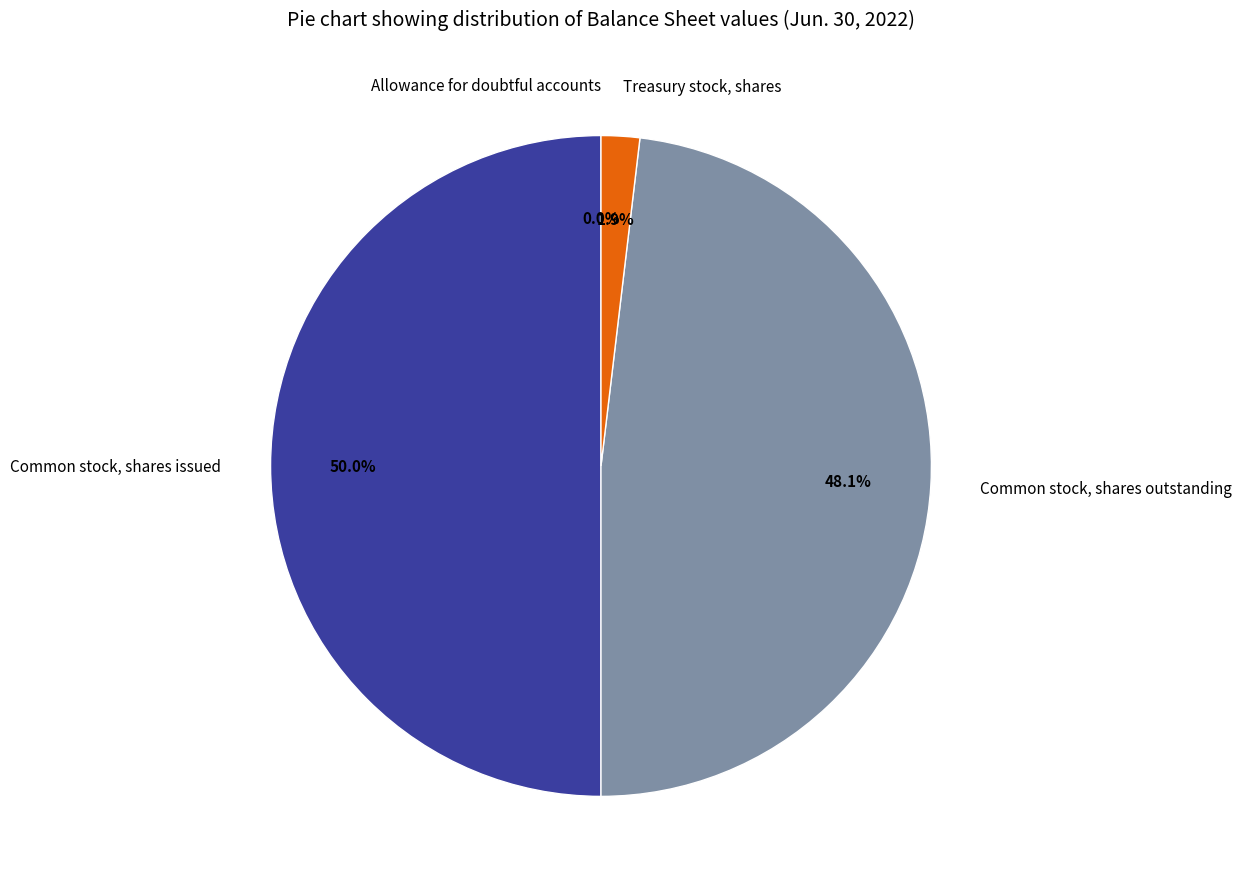

Approximately how many times larger is the value at Common stock, shares issued compared to Common stock, shares outstanding?

1.0